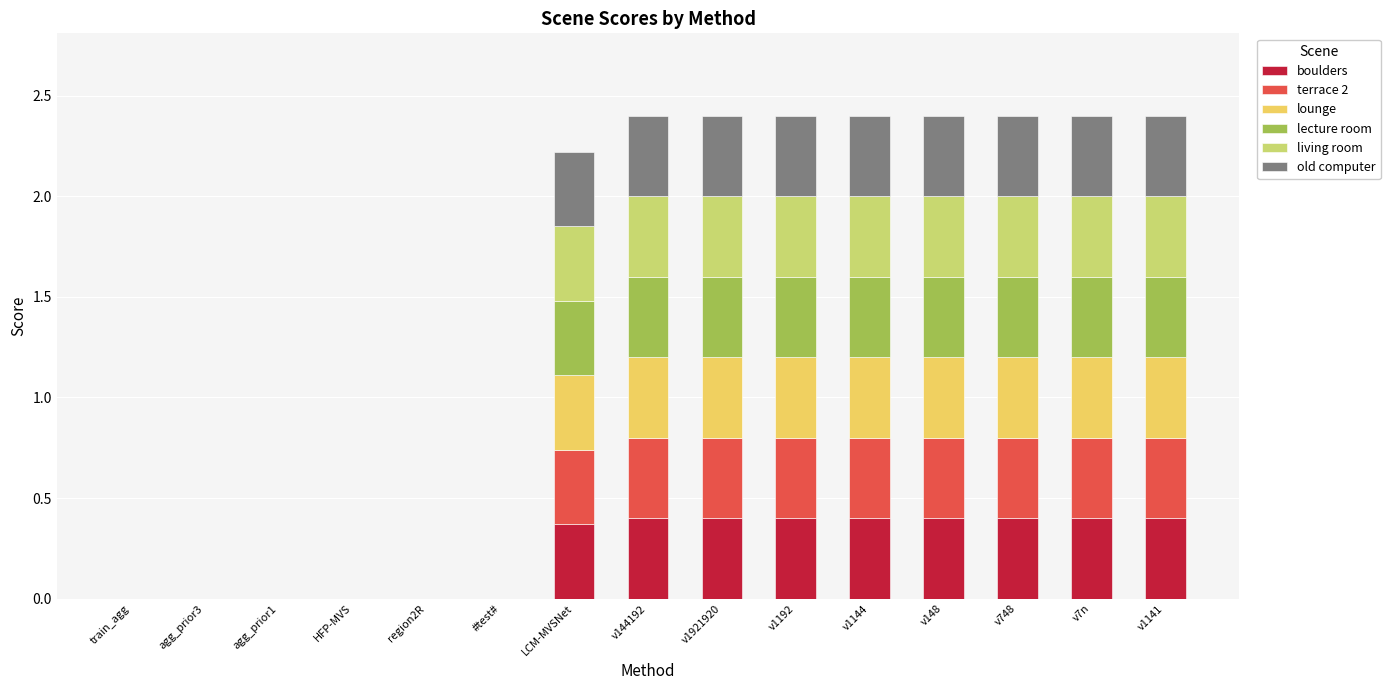

The boulders series shows 0.2 at v748. True or false?

False